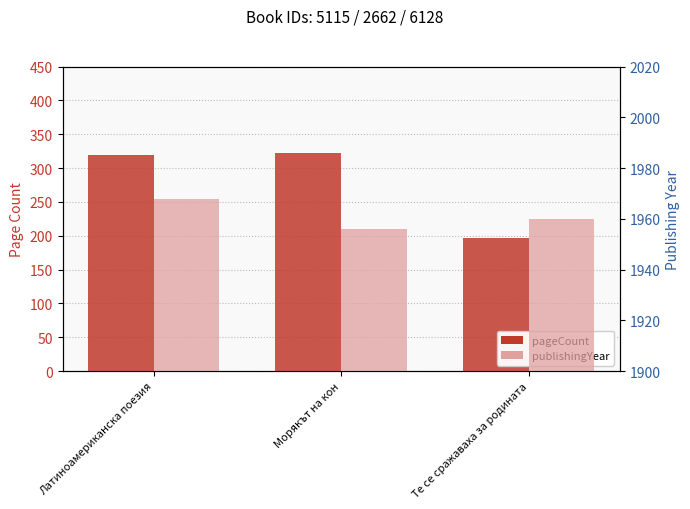

At Морякът на кон, list the series in order from smallest to largest.

pageCount, publishingYear